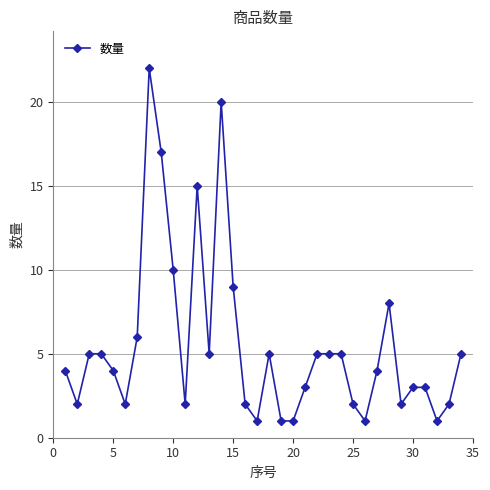

What is the greatest value displayed?

22